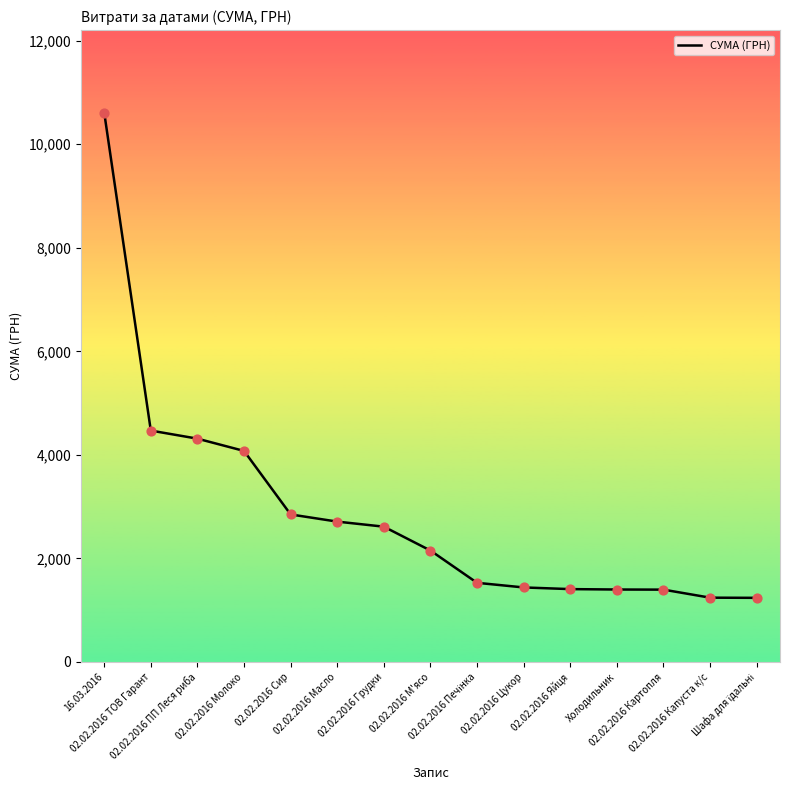

Between 02.02.2016 ТОВ Гарант and 02.02.2016 Цукор, which is larger?

02.02.2016 ТОВ Гарант